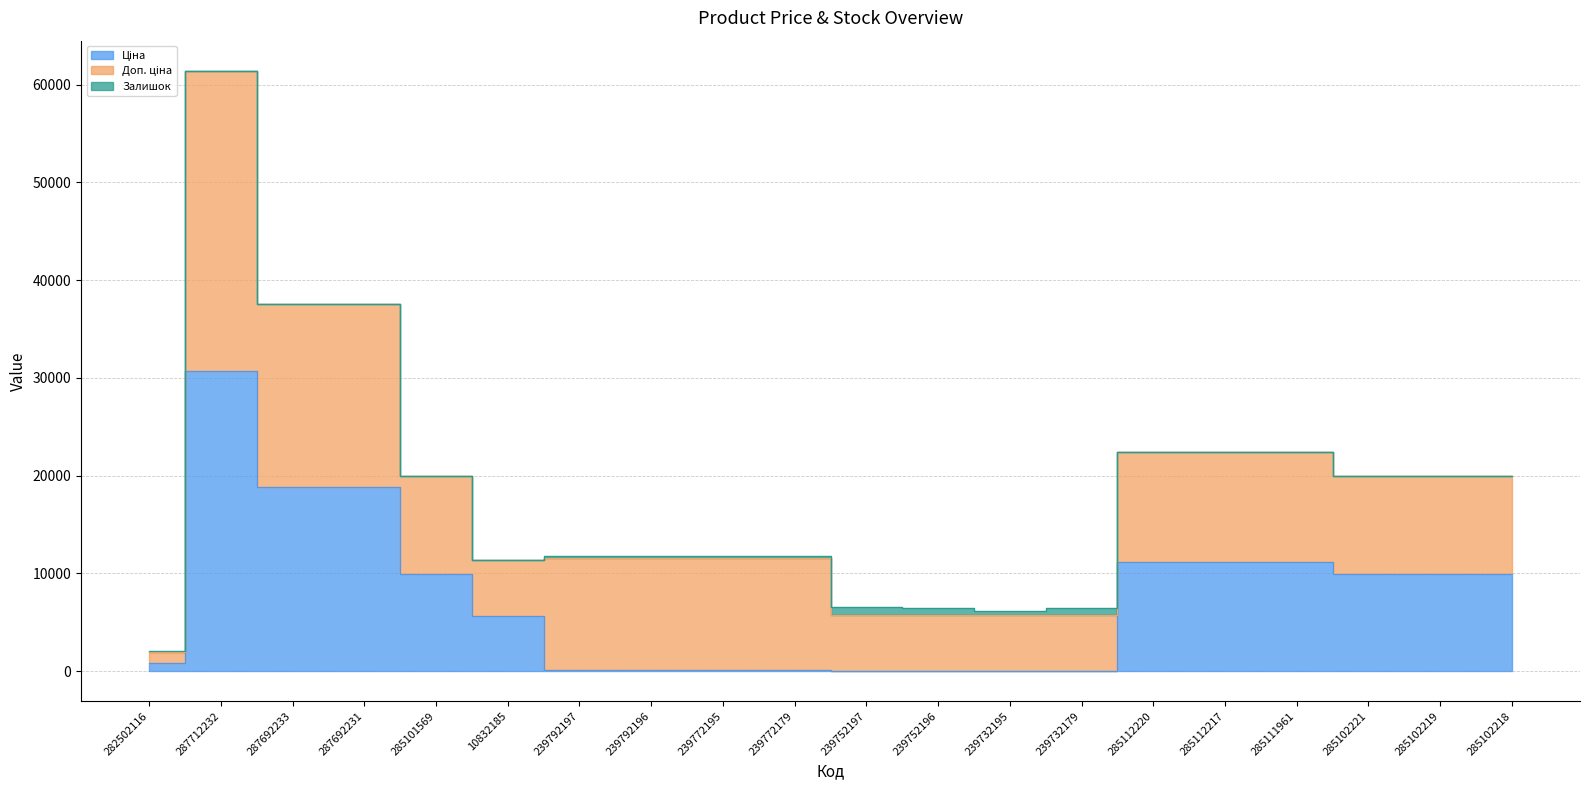

Is it true that Доп. ціна equals 9975.0 at 285102219?

True